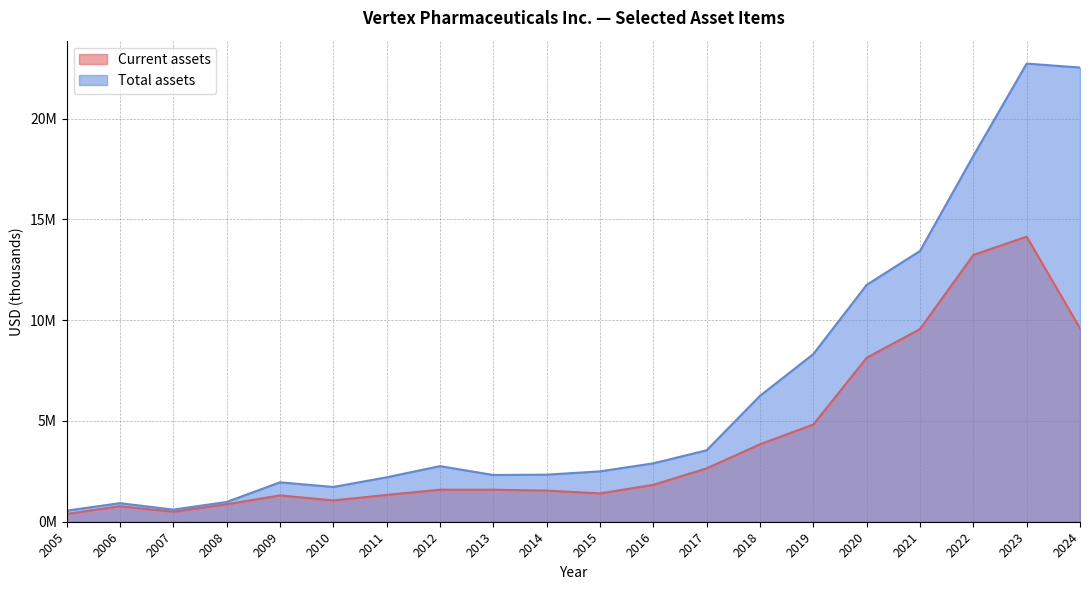

True or false: Current assets has a value of 15224281 at 2021.

False